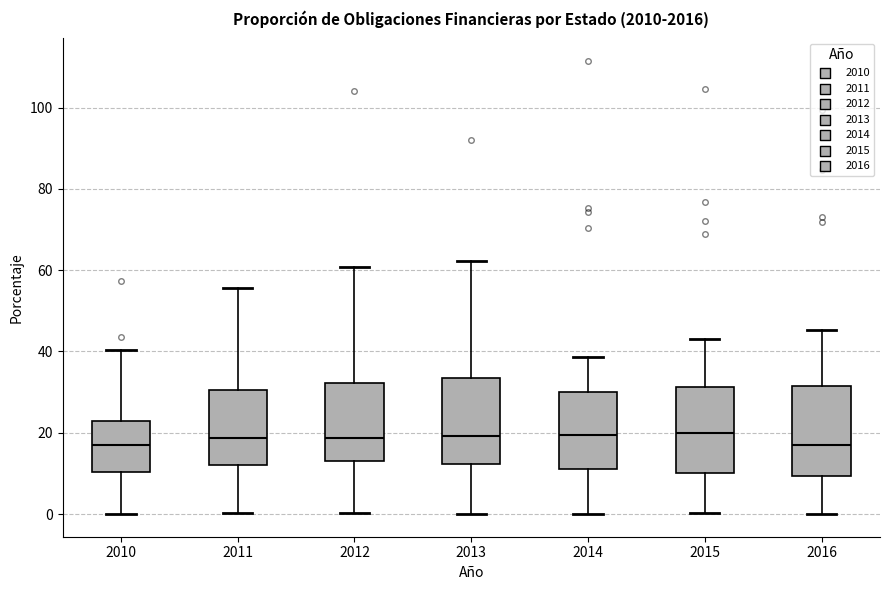

Reading left to right, transcribe this box plot: for each box, give where its median line is, the range the box spans, and where its two whiskers end, as read against the y-axis. The values are not printed on the chart, so give them approximately, as read against the axis.

2010: median 18, box 10 to 22, whiskers 0 to 40
2011: median 18, box 12 to 30, whiskers 0 to 56
2012: median 18, box 14 to 32, whiskers 0 to 60
2013: median 20, box 12 to 34, whiskers 0 to 62
2014: median 20, box 12 to 30, whiskers 0 to 38
2015: median 20, box 10 to 32, whiskers 0 to 44
2016: median 18, box 10 to 32, whiskers 0 to 46